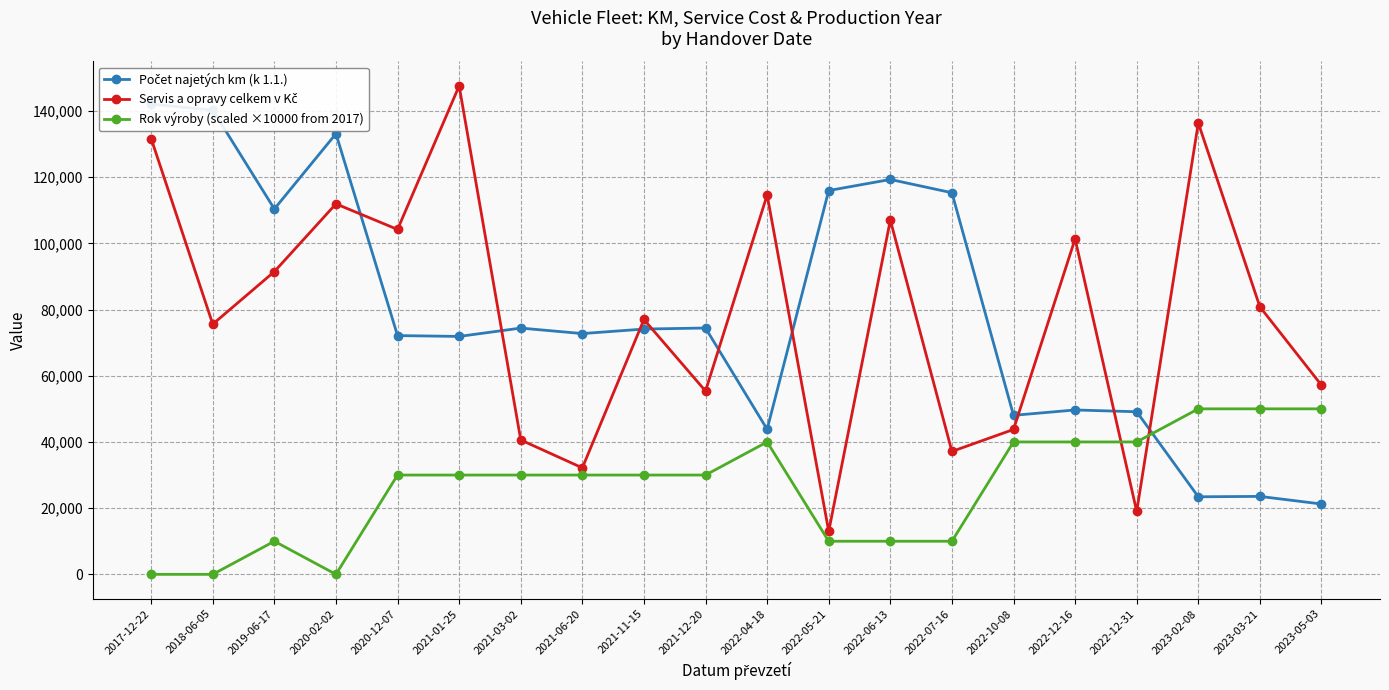

How many times do Servis a opravy celkem v Kč and Počet najetých km (k 1.1.) cross each other?

9